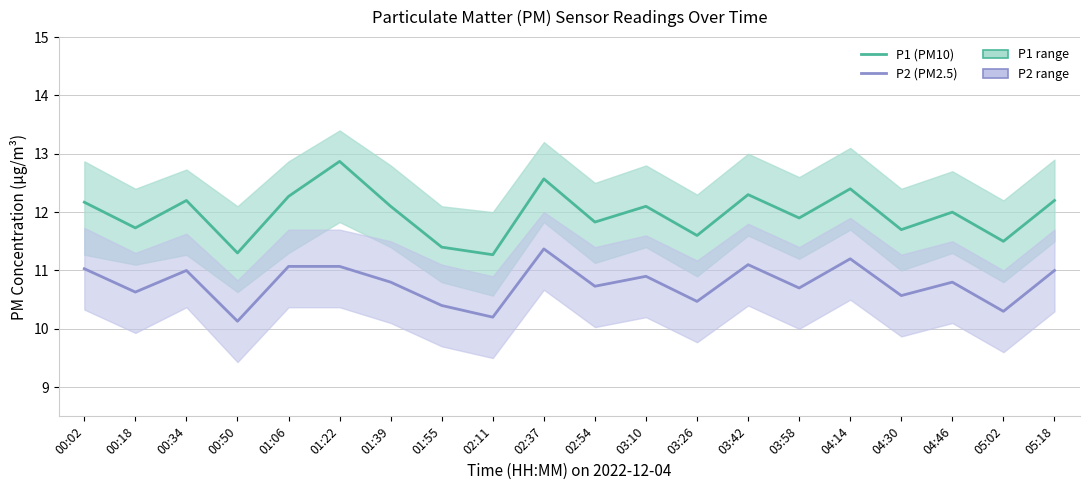

How many distinct data groups are displayed?

2